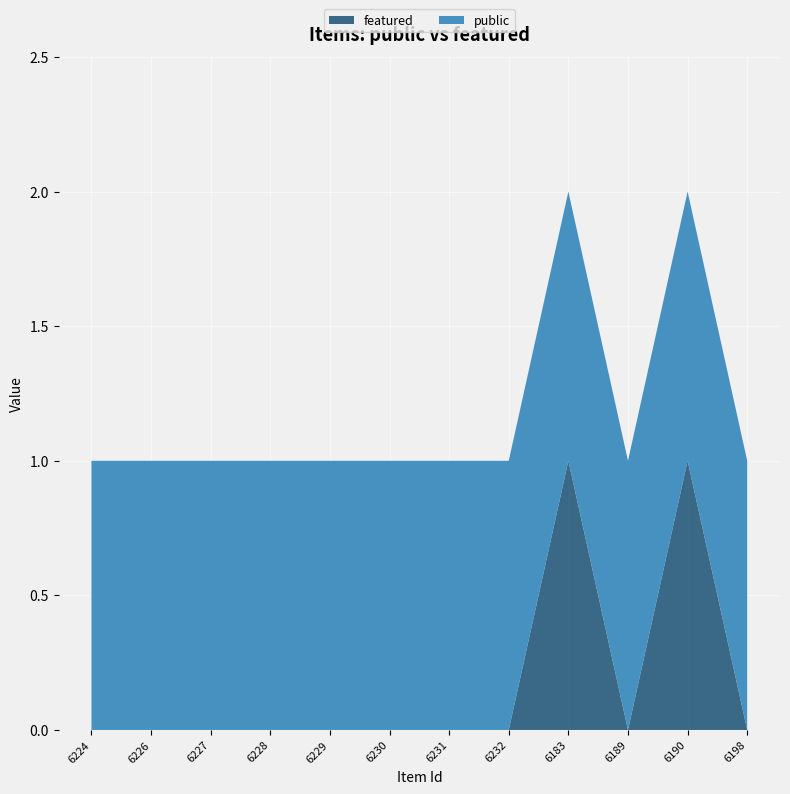

Reading right to left, extract all data points from this chart.

public: 1	1	1	1	1	1	1	1	1	1	1	1
featured: 0	1	0	1	0	0	0	0	0	0	0	0